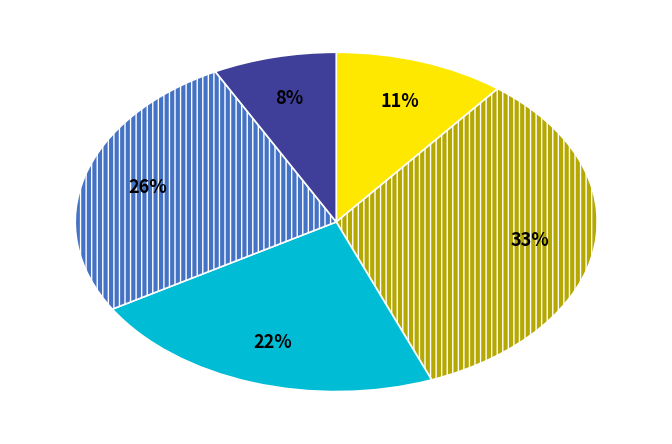

Is there a majority slice in this chart?

No